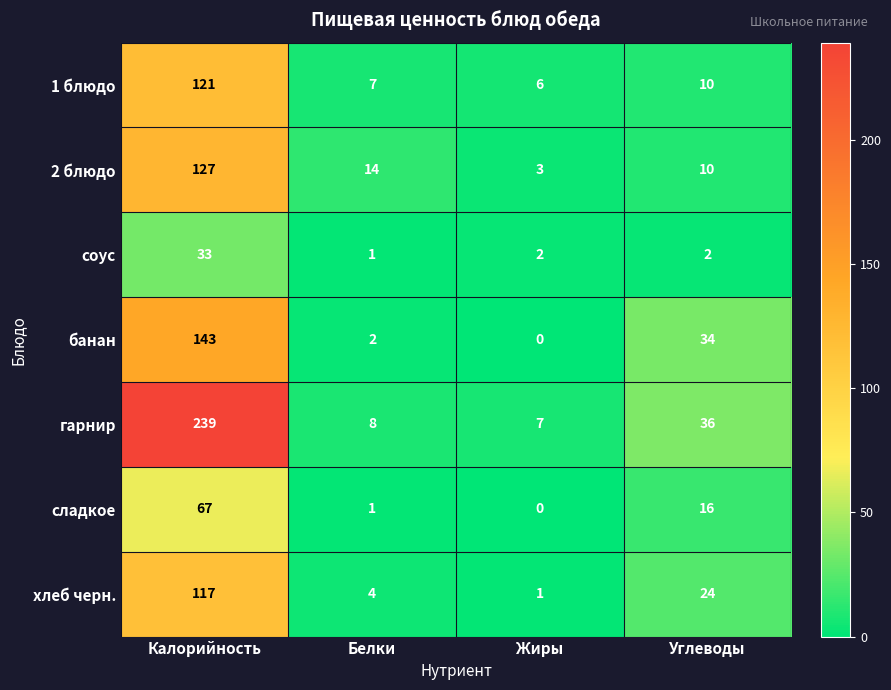

Reading left to right, extract all data points from this chart.

1 блюдо: Калорийность=121	Белки=7	Жиры=6	Углеводы=10
2 блюдо: Калорийность=127	Белки=14	Жиры=3	Углеводы=10
соус: Калорийность=33	Белки=1	Жиры=2	Углеводы=2
банан: Калорийность=143	Белки=2	Жиры=0	Углеводы=34
гарнир: Калорийность=239	Белки=8	Жиры=7	Углеводы=36
сладкое: Калорийность=67	Белки=1	Жиры=0	Углеводы=16
хлеб черн.: Калорийность=117	Белки=4	Жиры=1	Углеводы=24